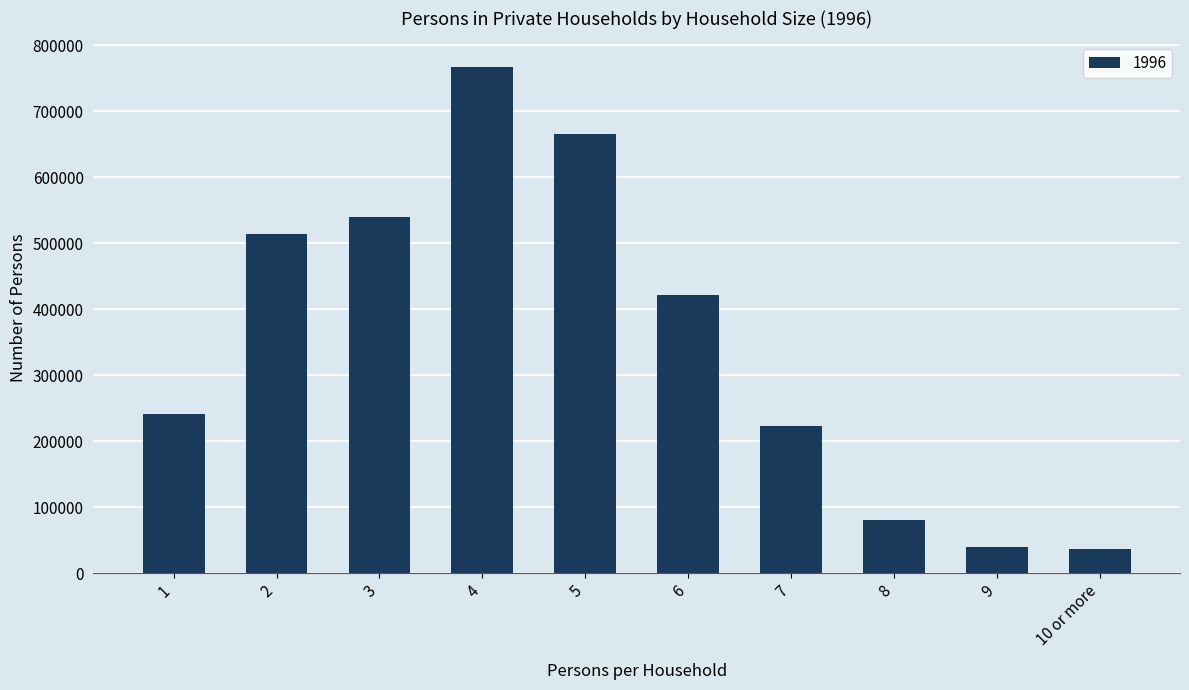

Where does the data first go above 421476?

2